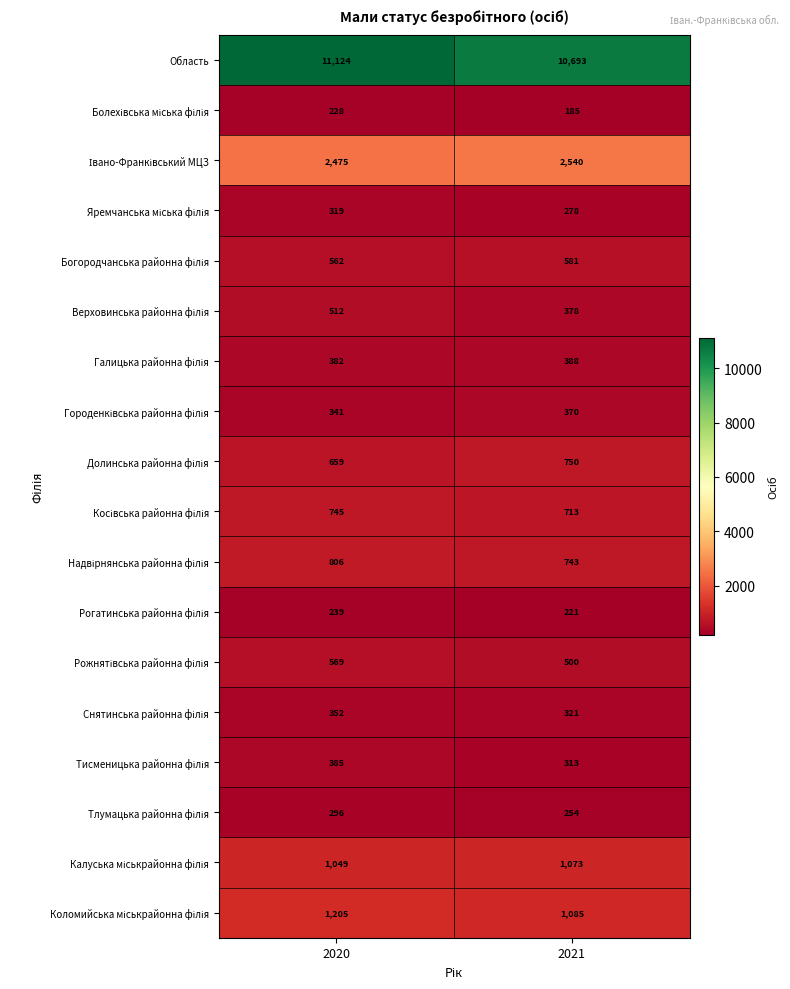

What is the spread (max minus min) of values at 2020?

10896